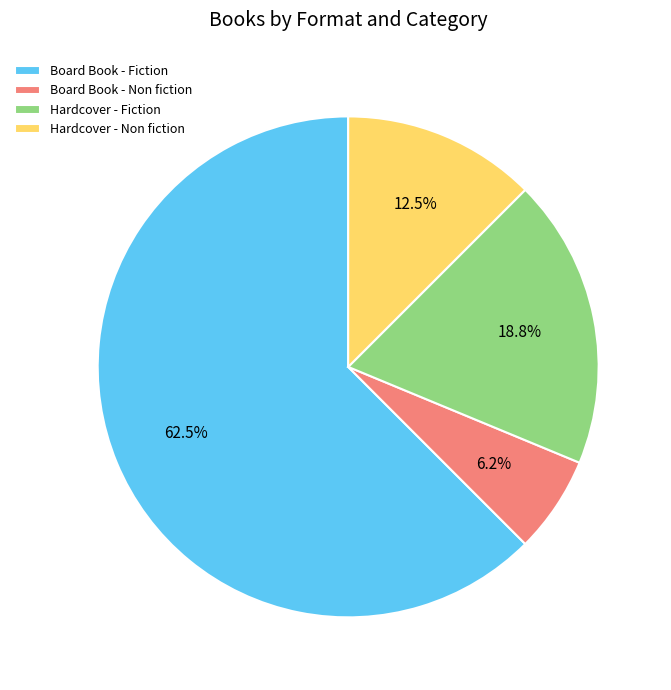

Which category accounts for the majority?

Board Book - Fiction